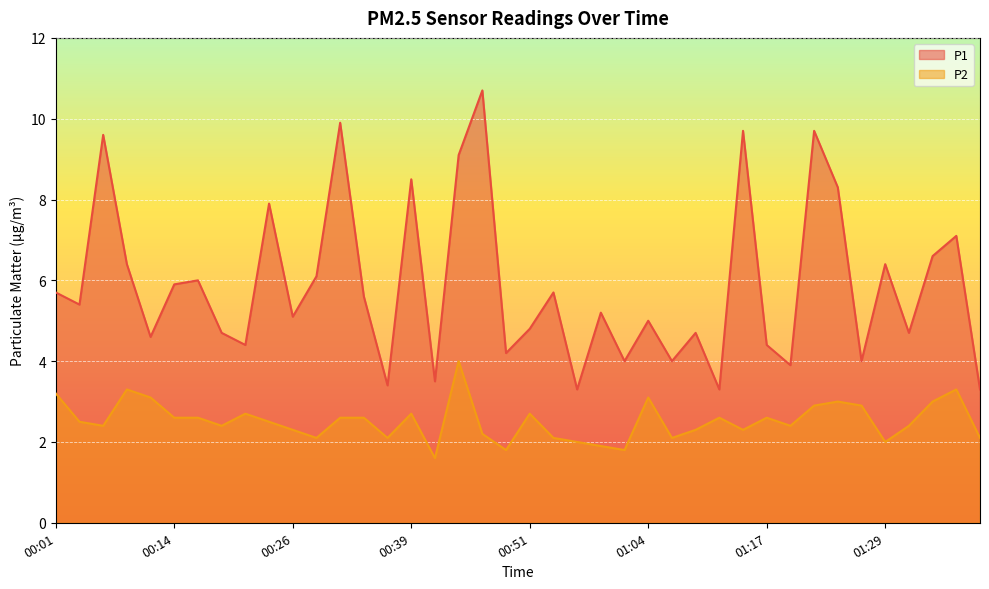

Where is the first local minimum for P2?

00:06